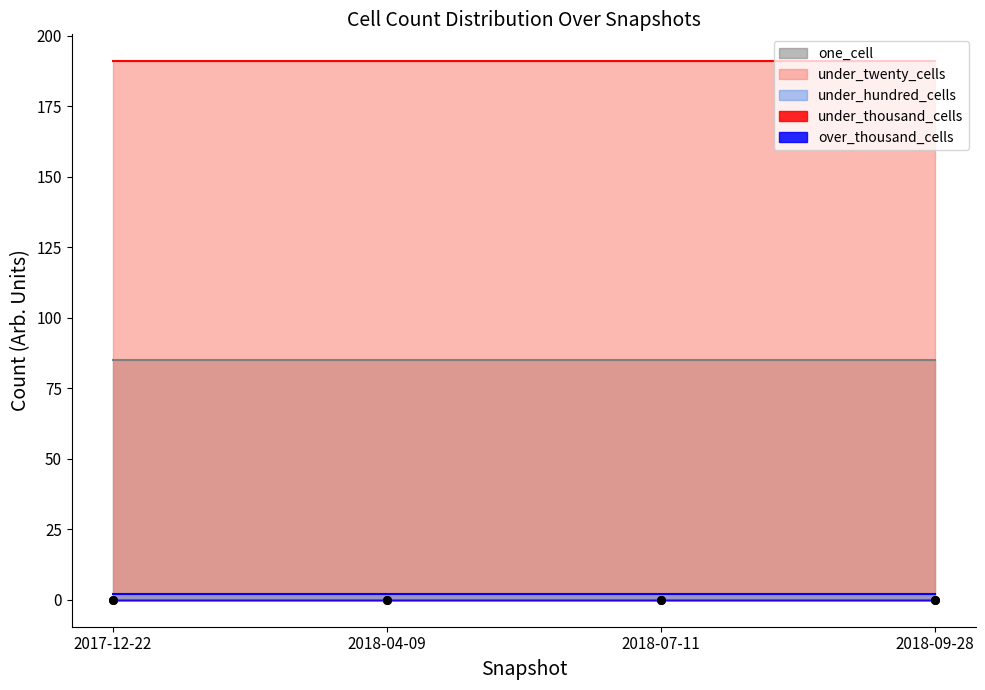

Is the value of one_cell at 2018-09-28 greater than the value of over_thousand_cells at 2018-09-28?

Yes